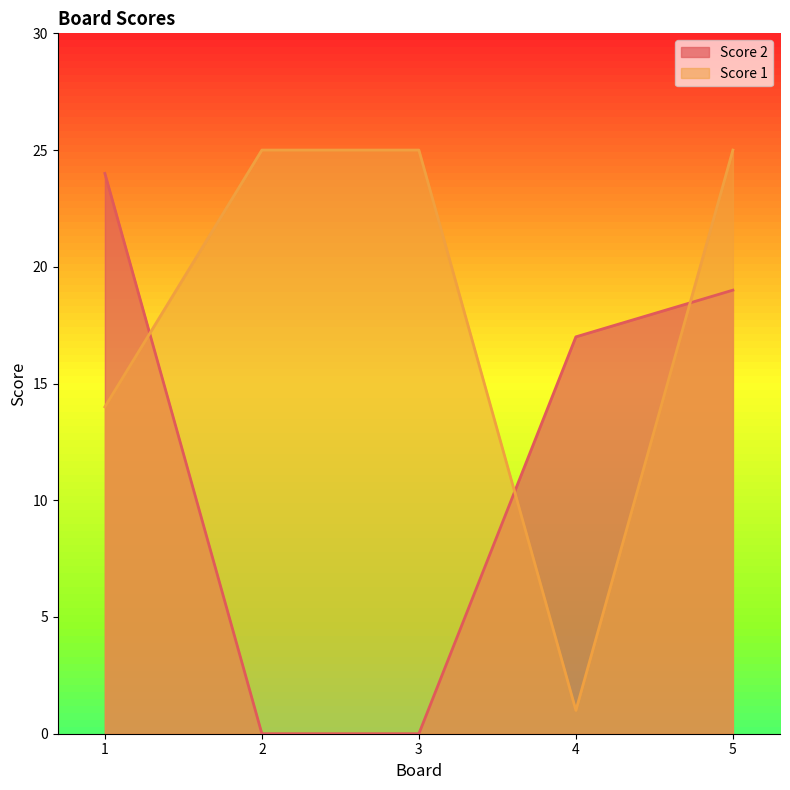

The value of Score 1 at 1 is 20. True or false?

False